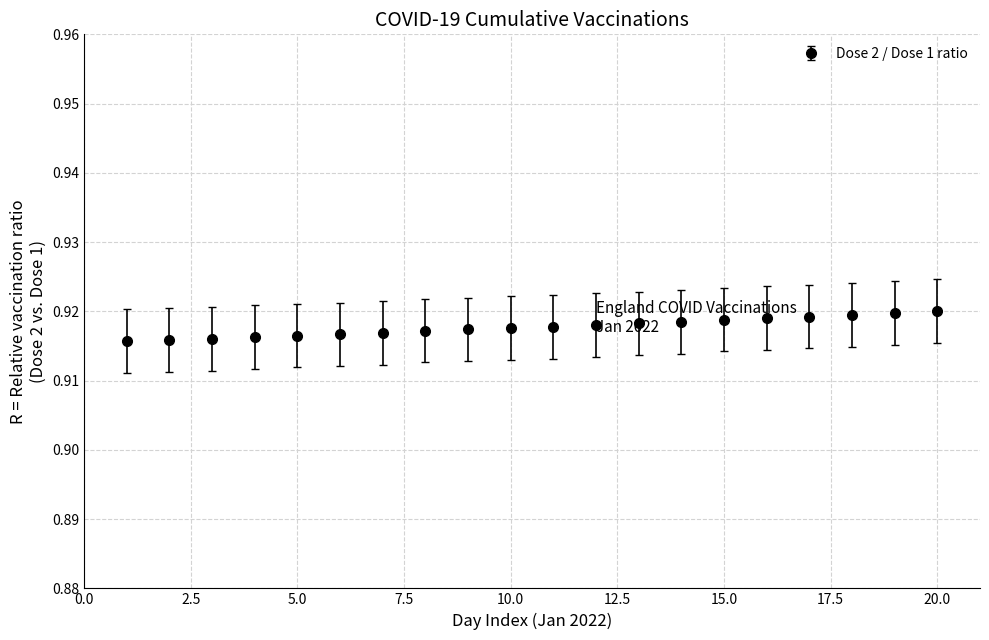

Count the values in the range 0 to 1.

20